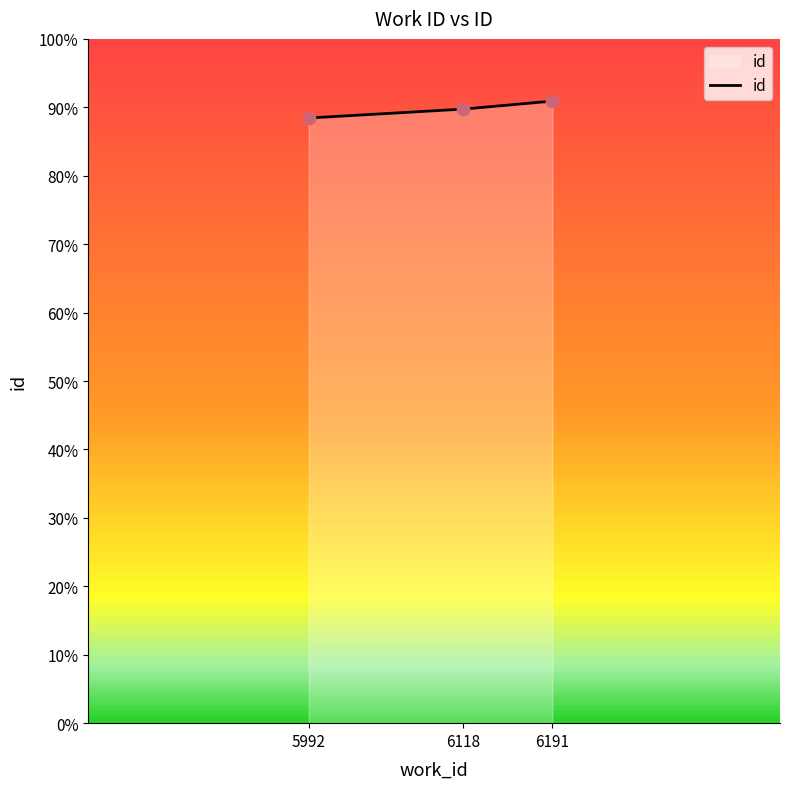

Between 6118 and 6191, which is larger?

6191